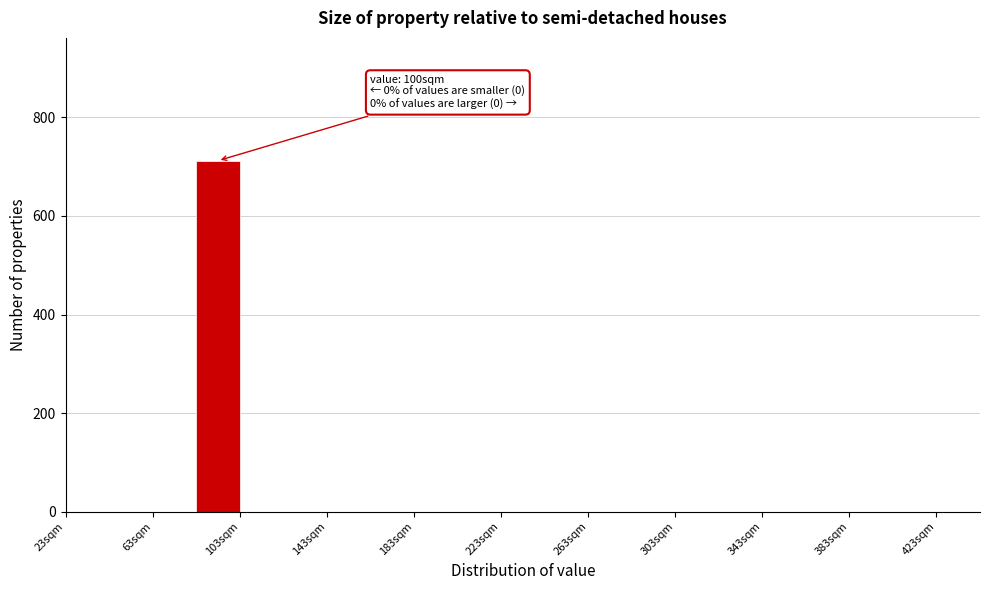

Which range on the x-axis has the tallest bar?

83 to 103